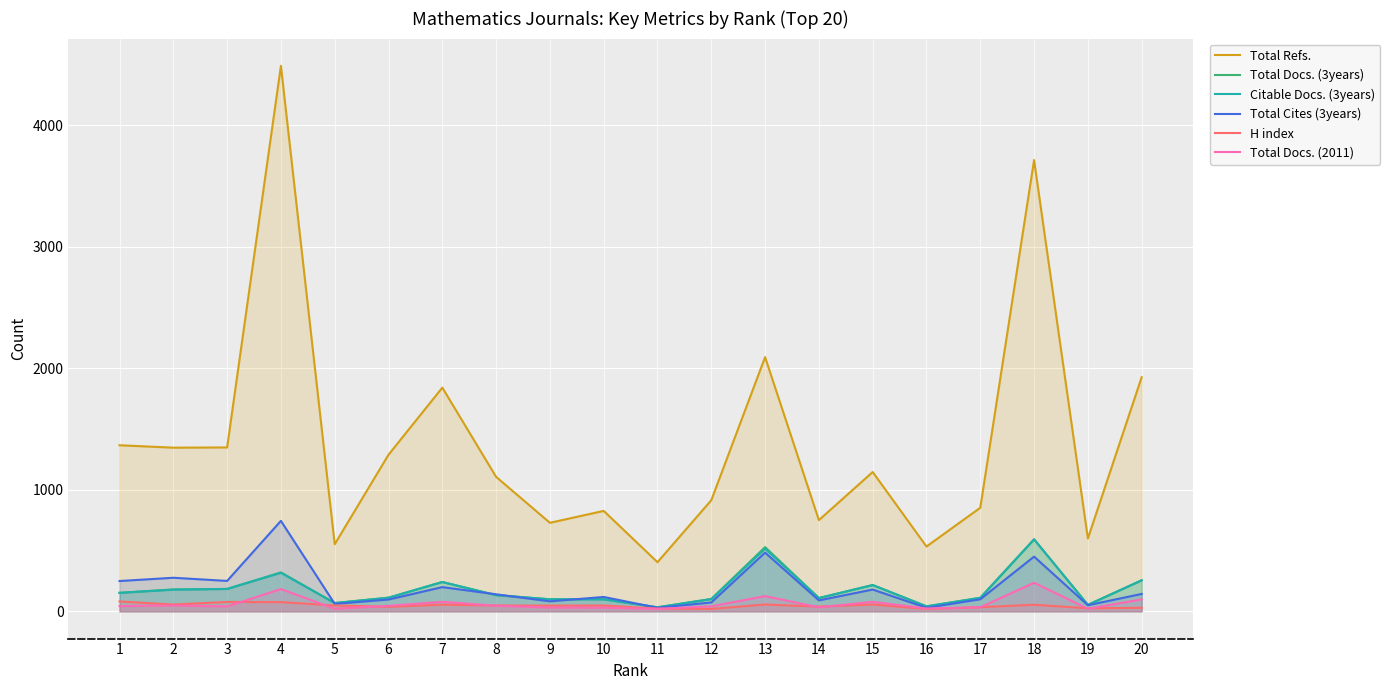

What is the difference between the Total Docs. (2011) values at 3 and 16?

17